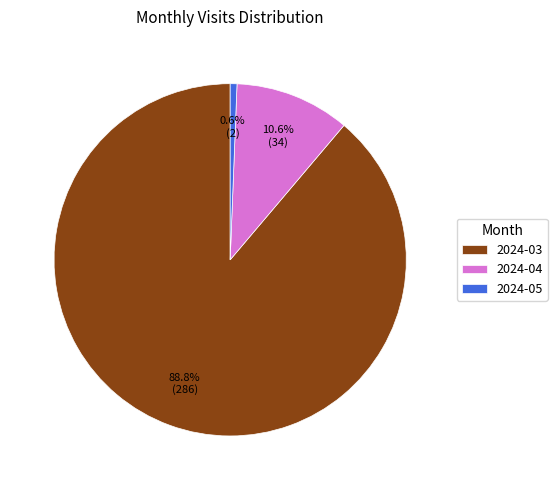

To the nearest percent, what is the combined percentage of 2024-05 and 2024-03?

89%